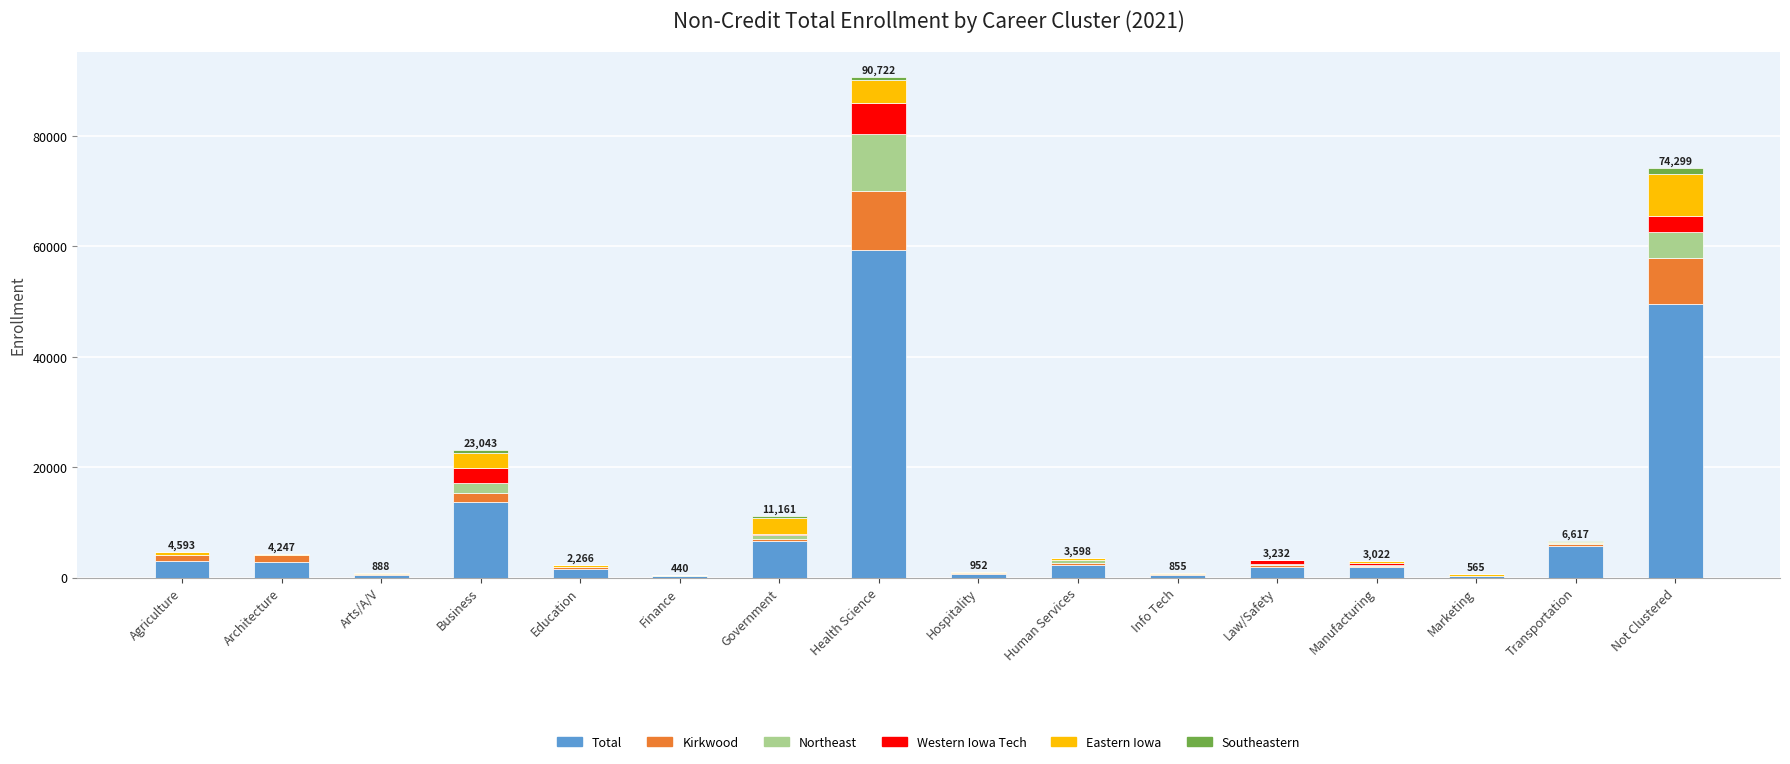

Are the bars horizontal?

No